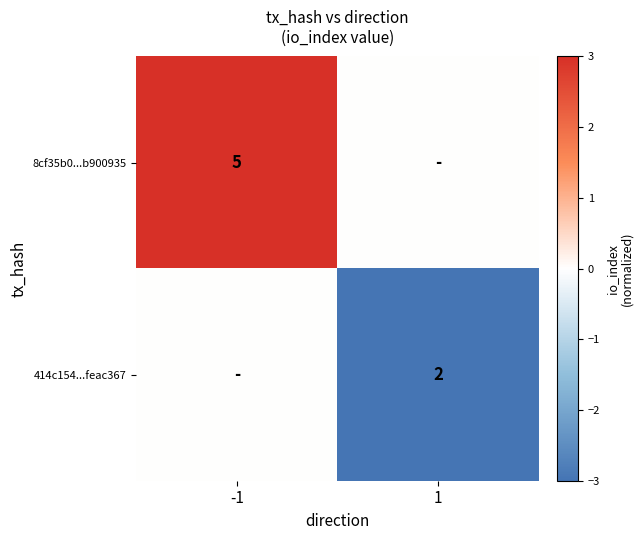

The value of 414c154...feac367 at 1 is 3. True or false?

False